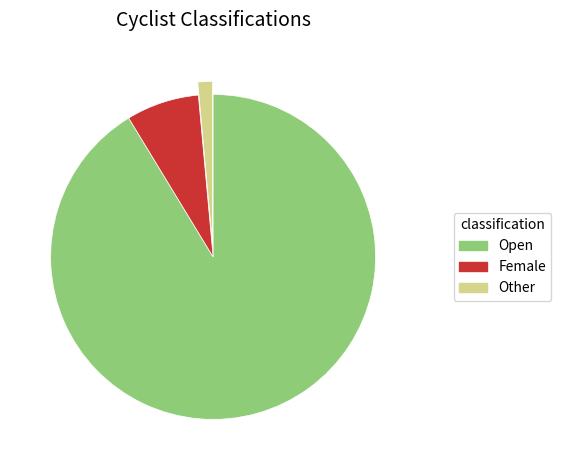

Is there any slice that represents more than half of the pie?

Yes